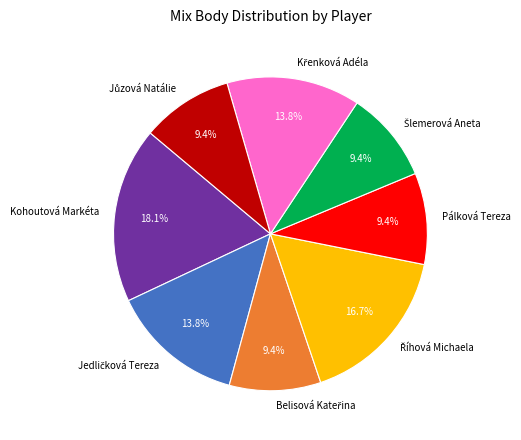

How many slices are in this pie chart?

8